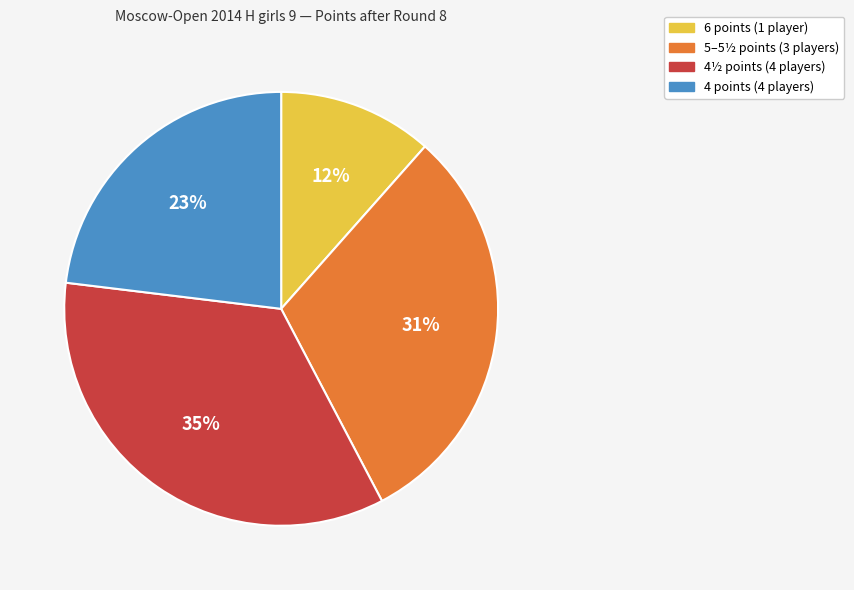

To the nearest percent, what is the average slice percentage?

25%